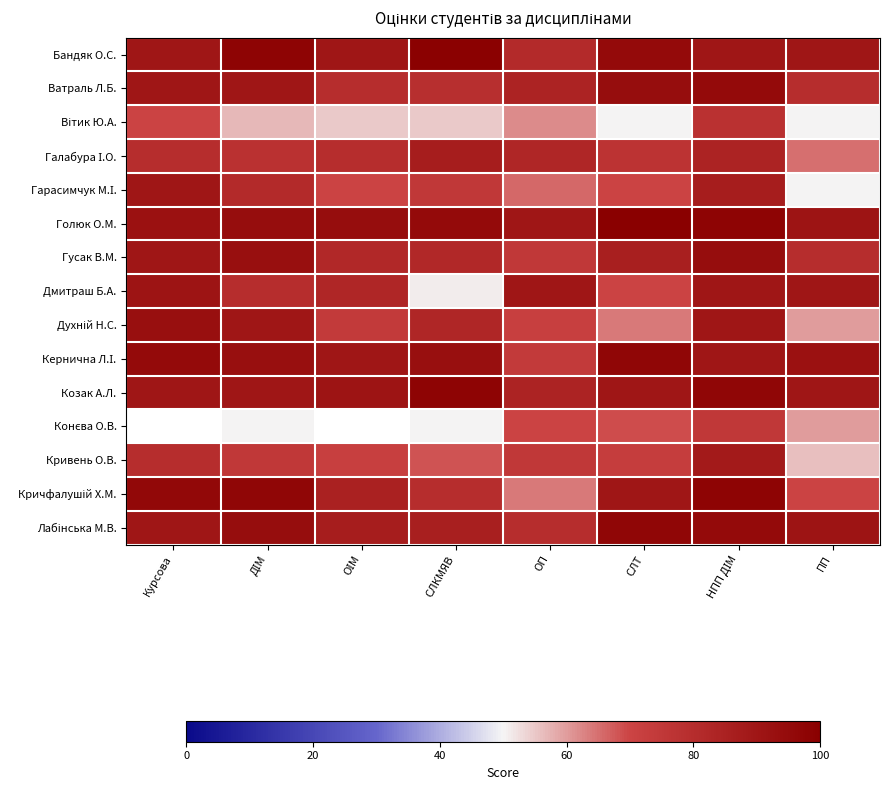

List the labels in order of Кривень О.В. value, largest first.

НПП ДІМ, Курсова, ДІМ, ОП, СЛТ, ОІМ, СЛКМЯВ, ПП